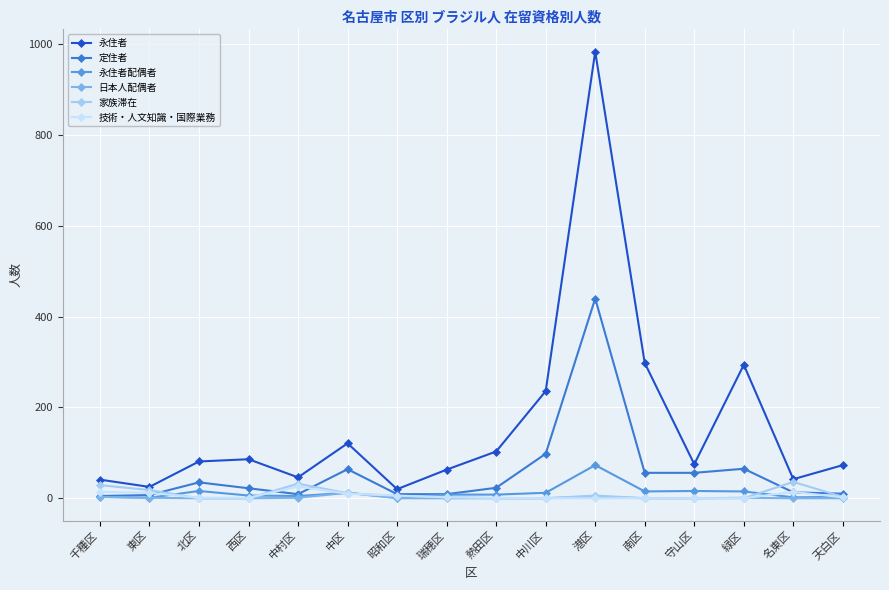

Which series has the largest range (max minus min)?

永住者